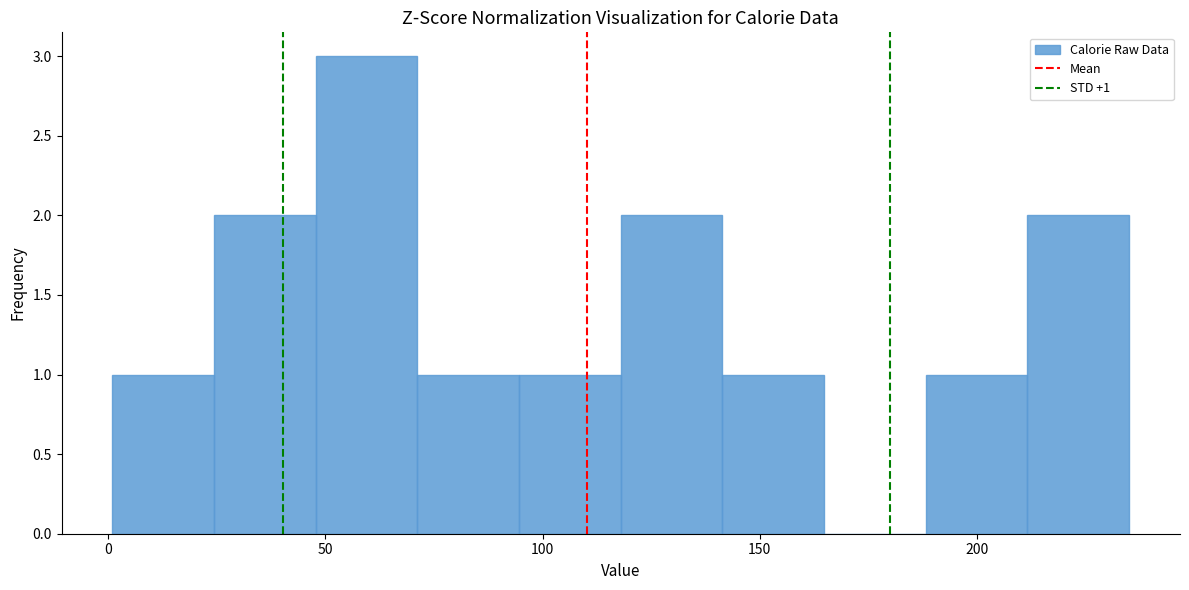

Which range on the x-axis has the tallest bar?

50 to 70